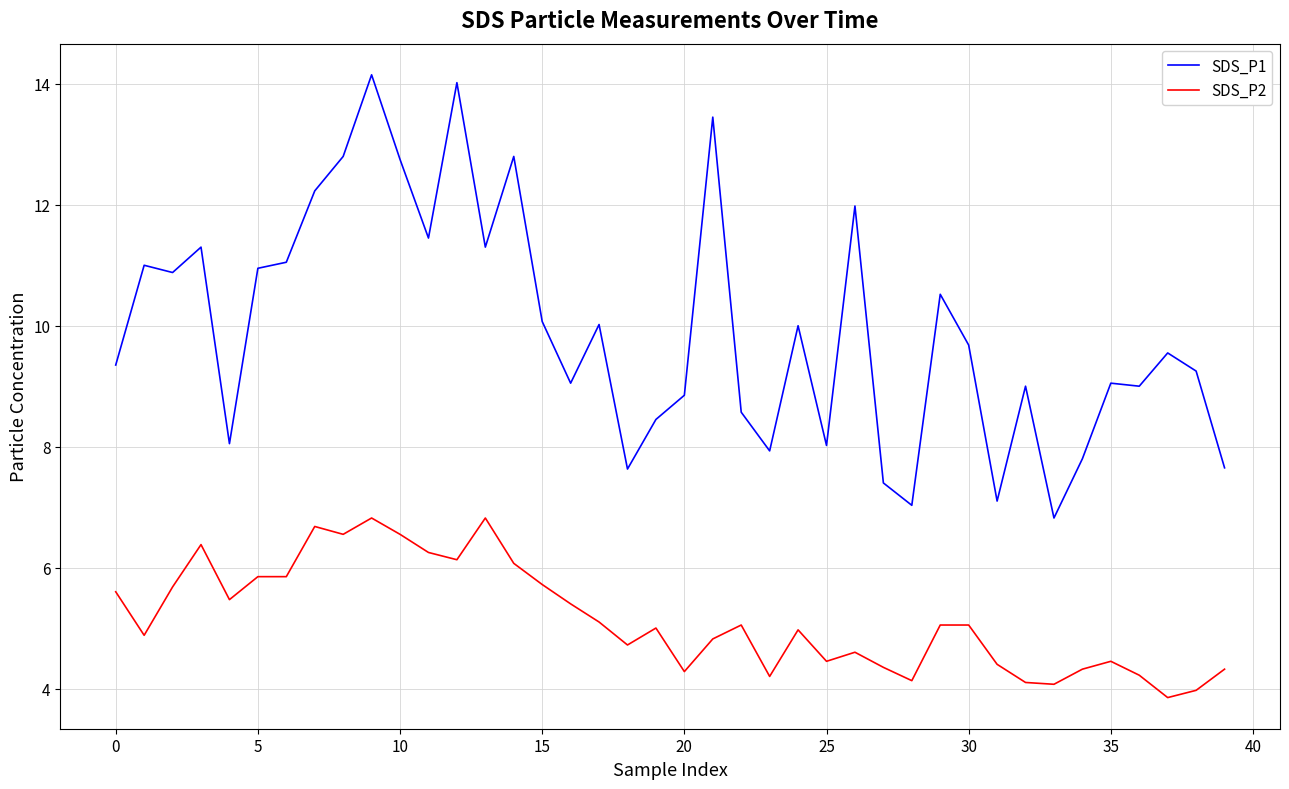

Rank the series by their average value, from highest to lowest.

SDS_P1, SDS_P2